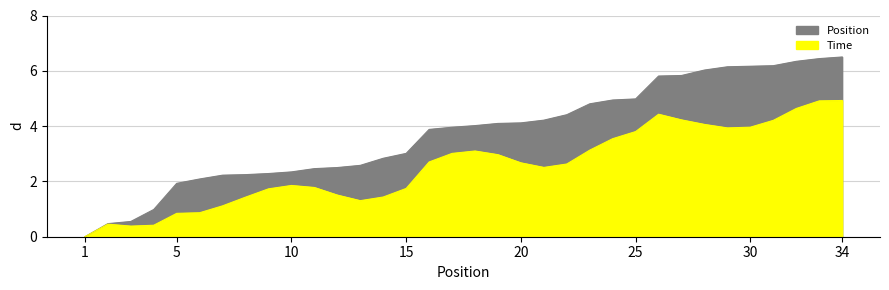

Reading left to right, what are all the values shown in this chart?

1=0.0	2=0.5	3=0.6	4=1.0	5=1.9	6=2.1	7=2.2	8=2.2	9=2.3	10=2.3	11=2.5	12=2.5	13=2.6	14=2.8	15=3.0	16=3.9	17=4.0	18=4.0	19=4.1	20=4.1	21=4.2	22=4.4	23=4.8	24=4.9	25=5.0	26=5.8	27=5.8	28=6.0	29=6.1	30=6.2	31=6.2	32=6.3	33=6.4	34=6.5